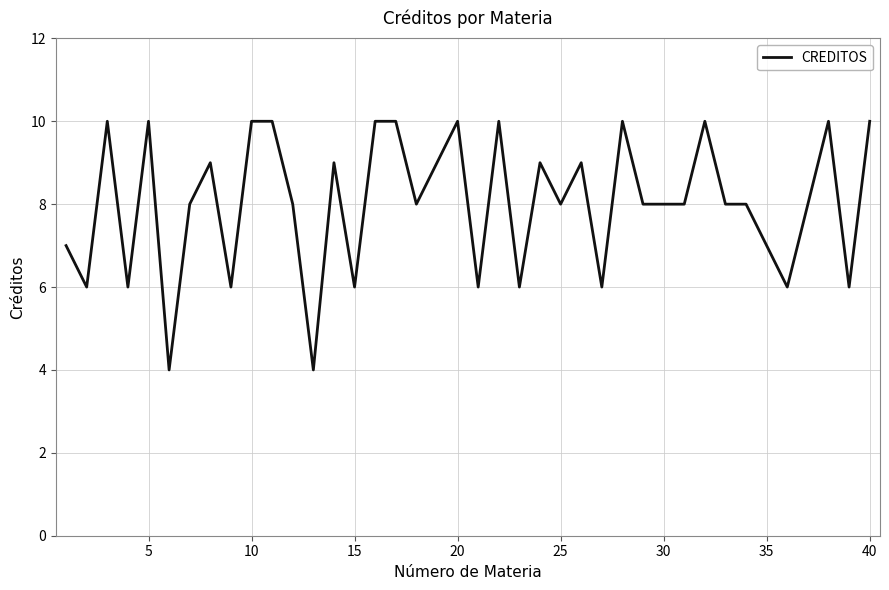

What is the minimum value shown in the chart?

4